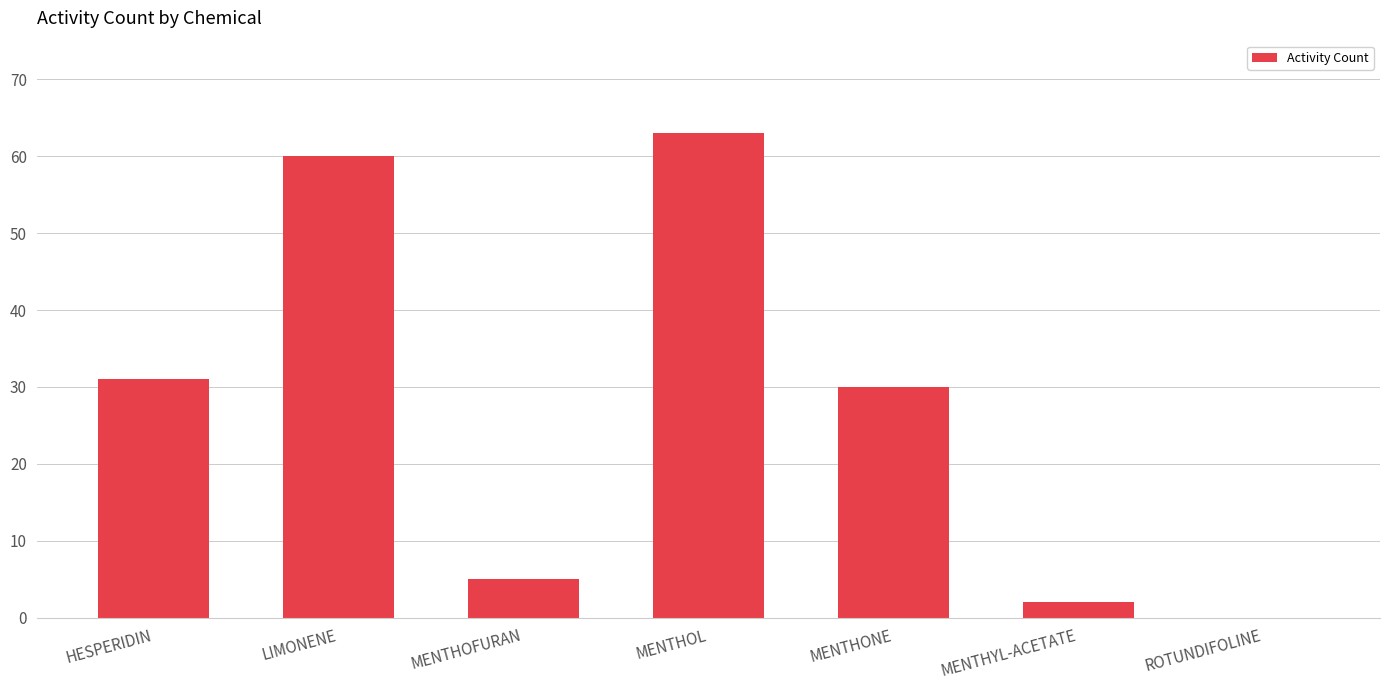

What is the sum of the values at HESPERIDIN and LIMONENE?

91